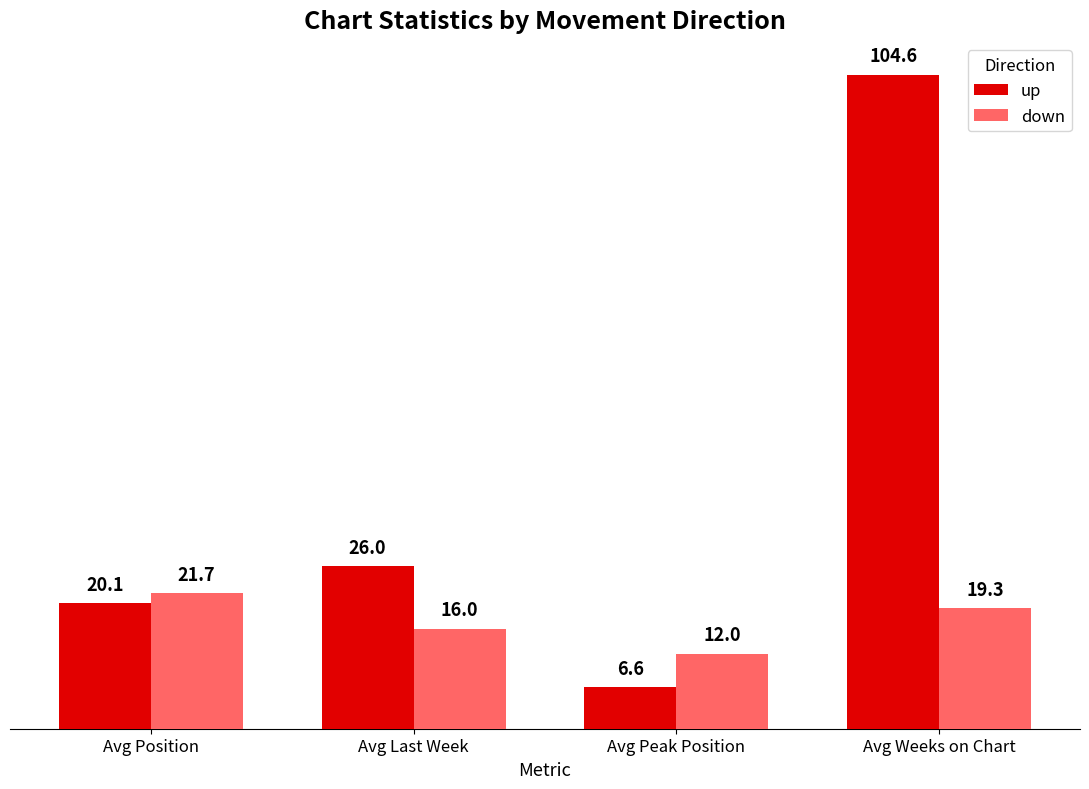

How many data points in down are less than 19?

2